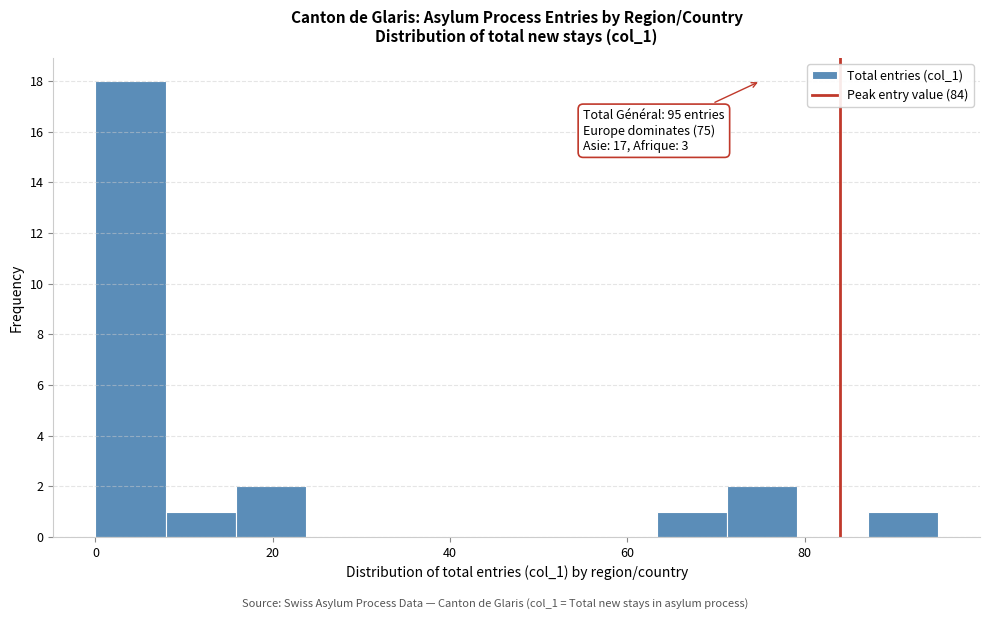

Read against the x-axis, roughly where is the centre of the tallest bar?

4